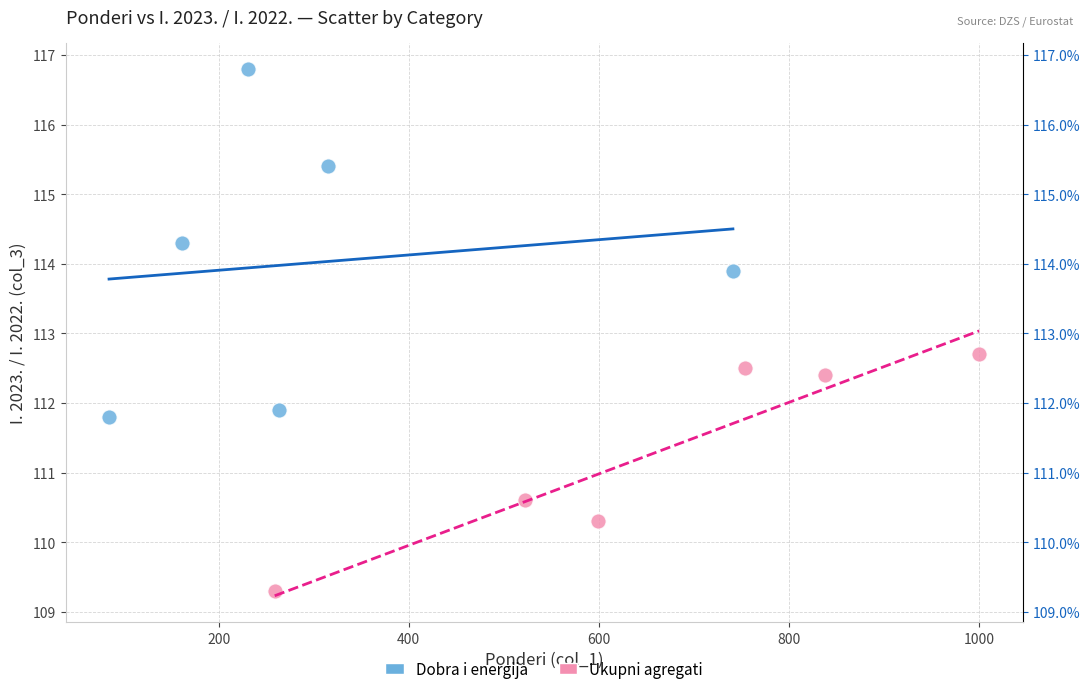

Which series has the widest spread of Y values?

Dobra i energija